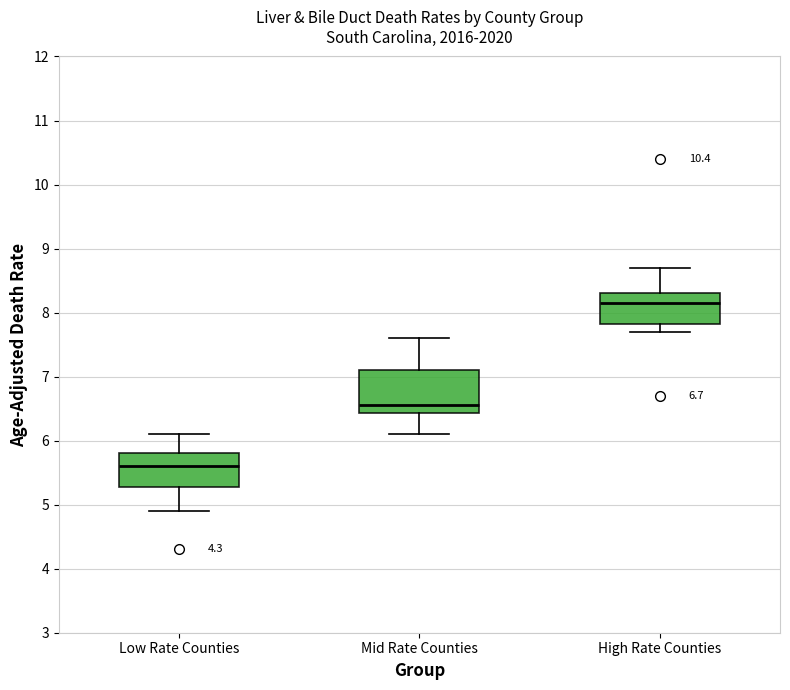

Which box's median line is the highest?

High Rate Counties